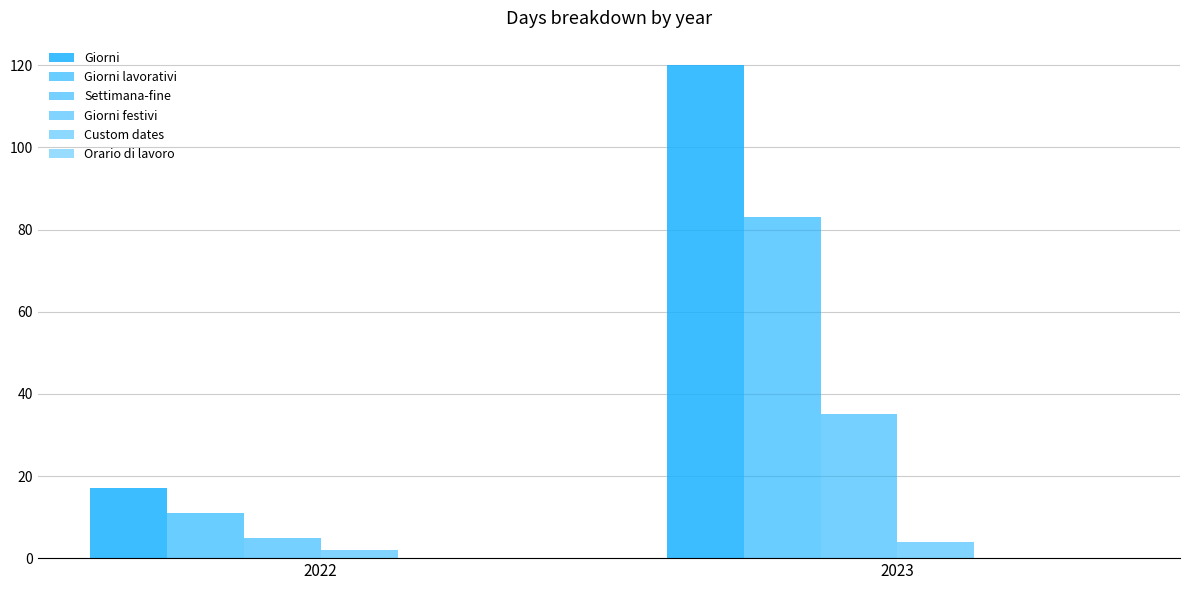

Does the chart contain any negative values?

No